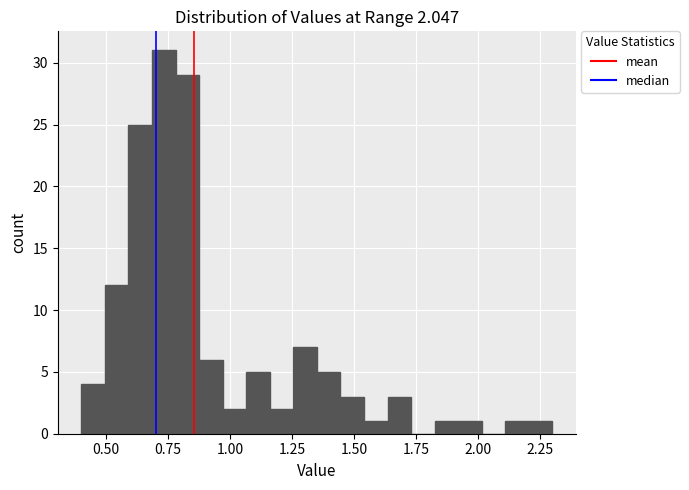

Read against the x-axis, roughly where is the centre of the tallest bar?

0.75